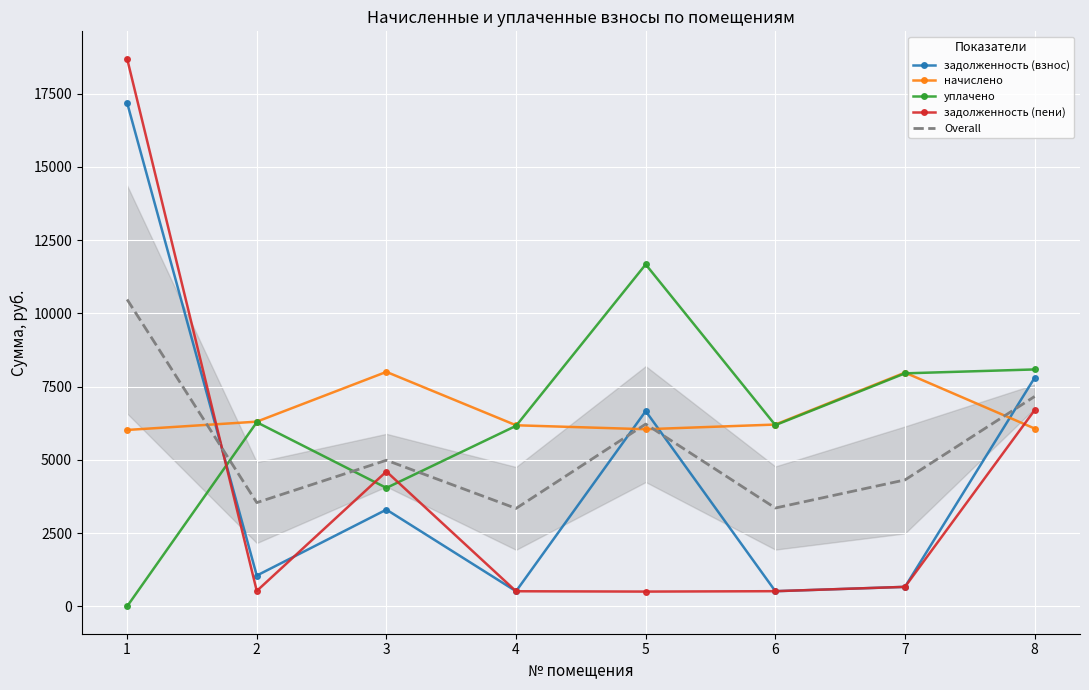

Is it true that задолженность (взнос) equals 314.3 at 6?

False